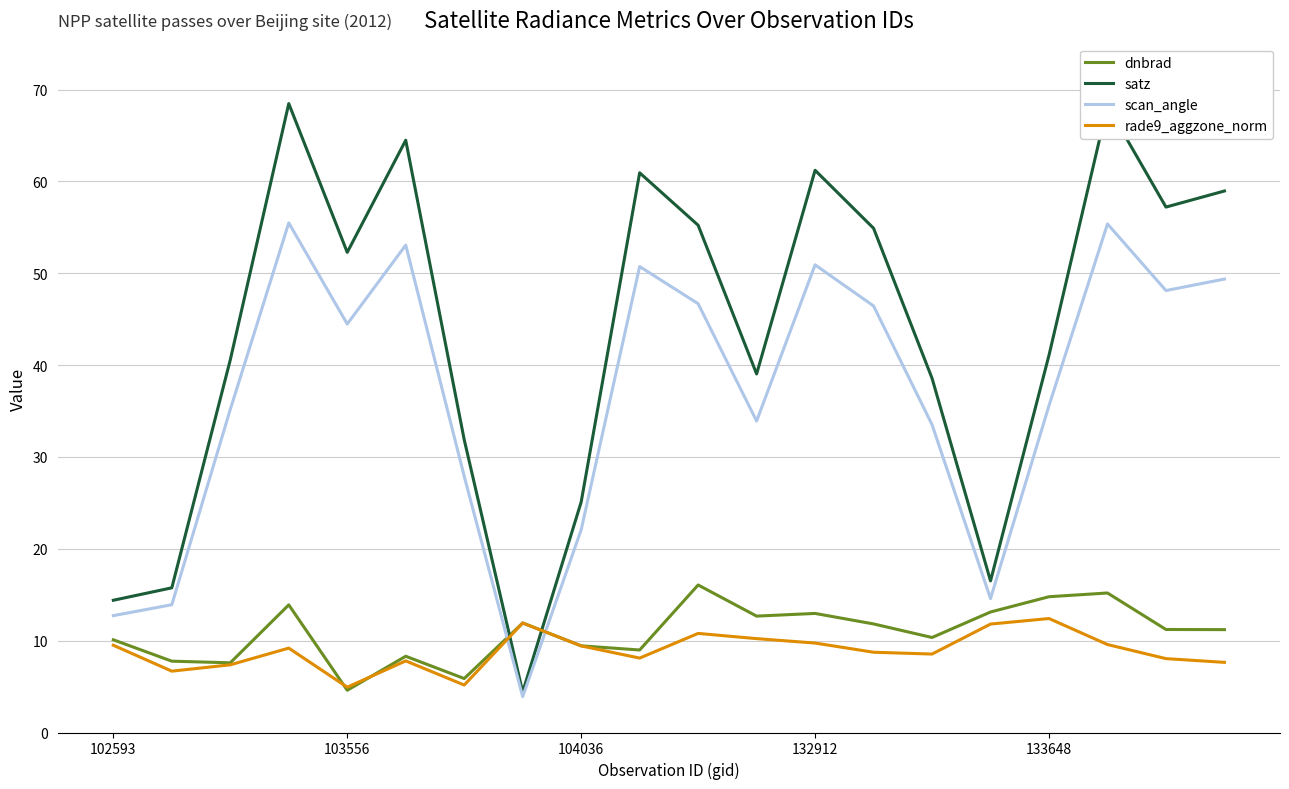

Which series has the widest spread of values?

satz